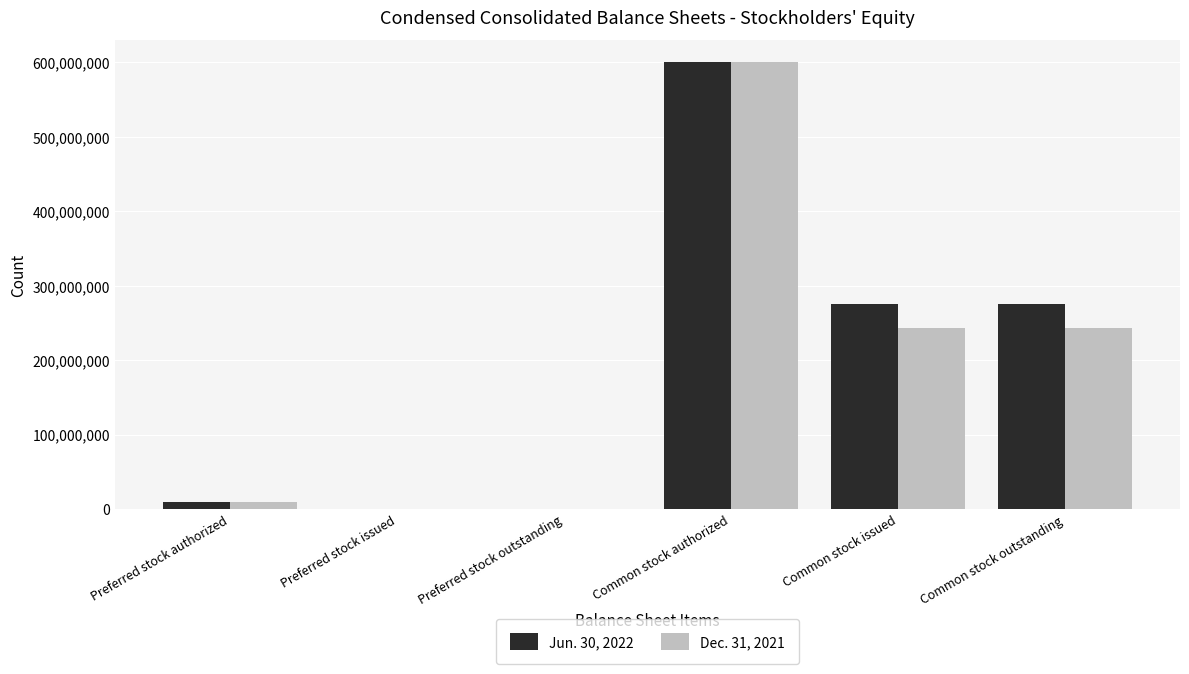

What are all the series names shown in the legend?

Jun. 30, 2022, Dec. 31, 2021